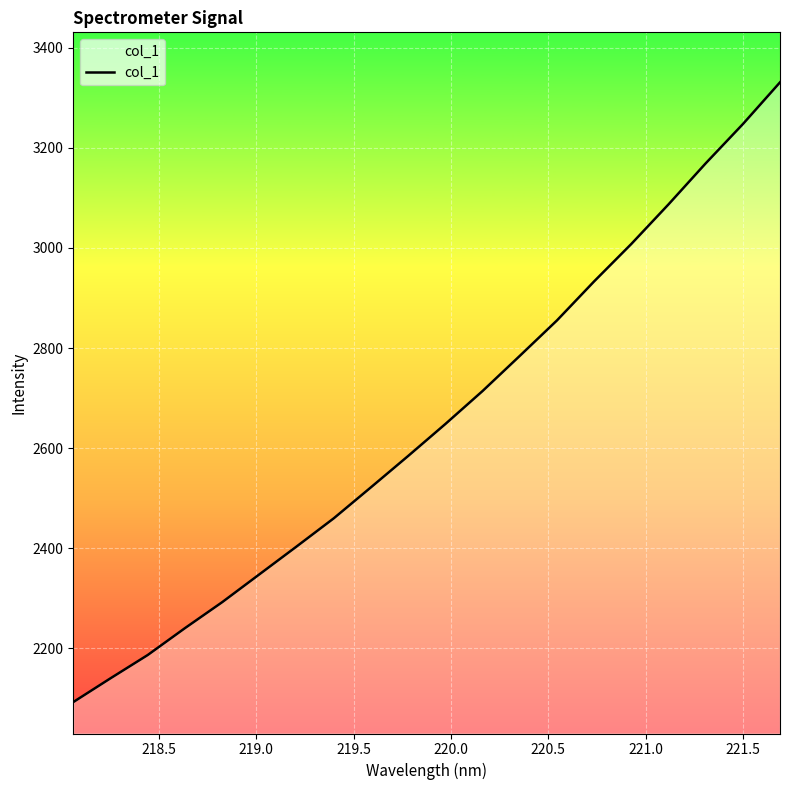

What is the difference between the maximum and minimum values?

1238.2